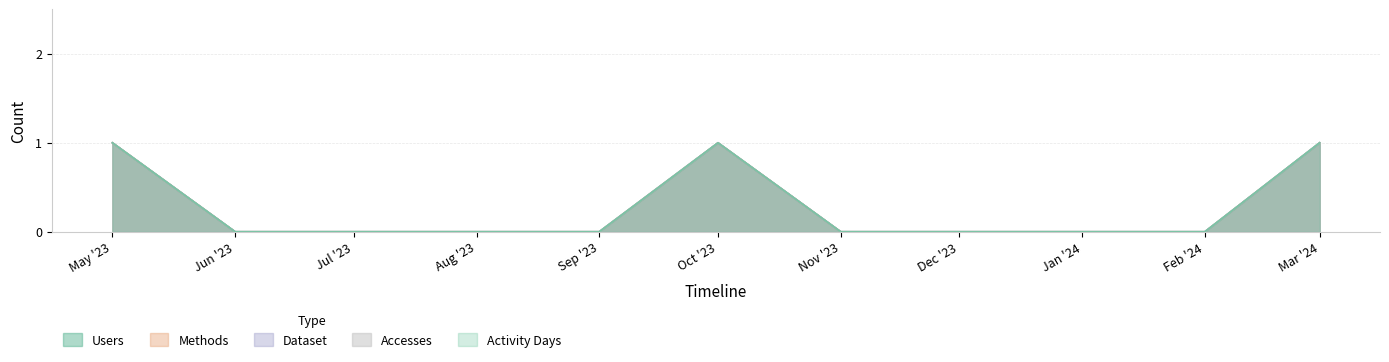

How many data points in Accesses are above 0?

3